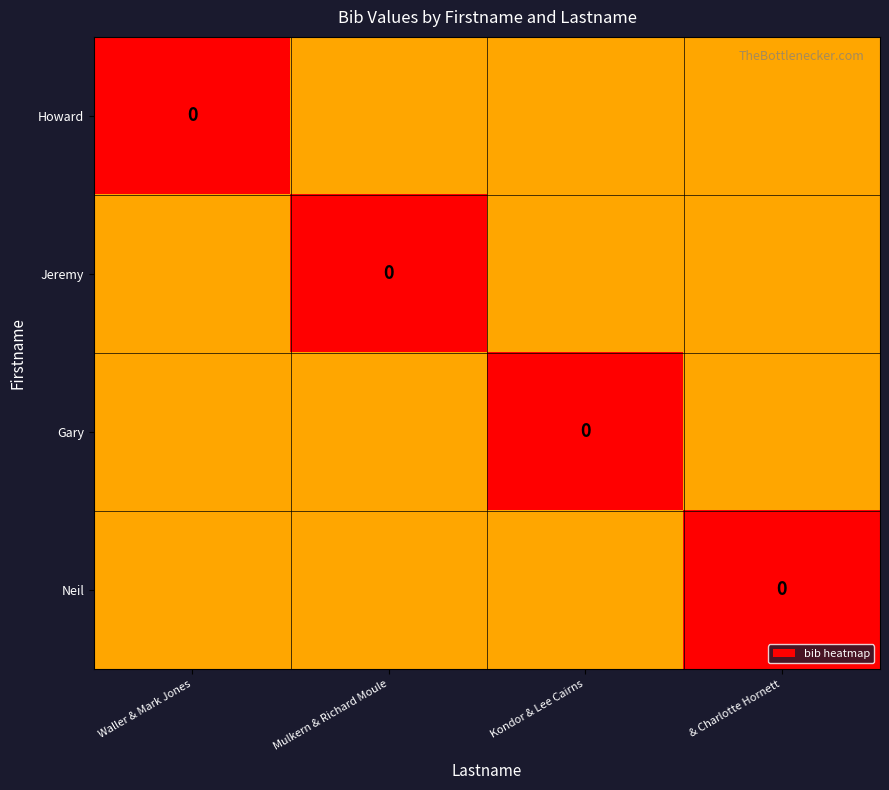

At which label does Howard reach its minimum?

Waller & Mark Jones